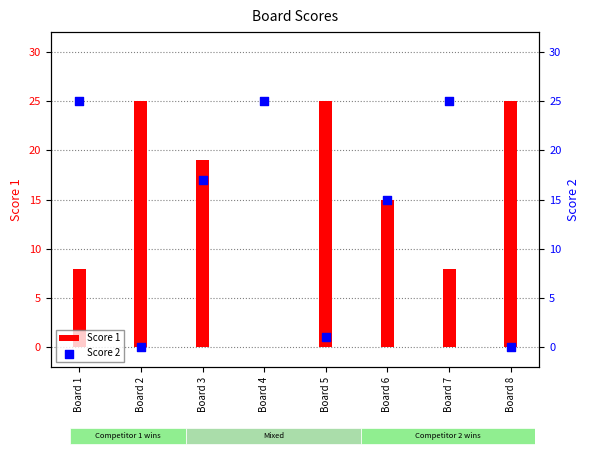

What is the total value across all series at Board 1?

33